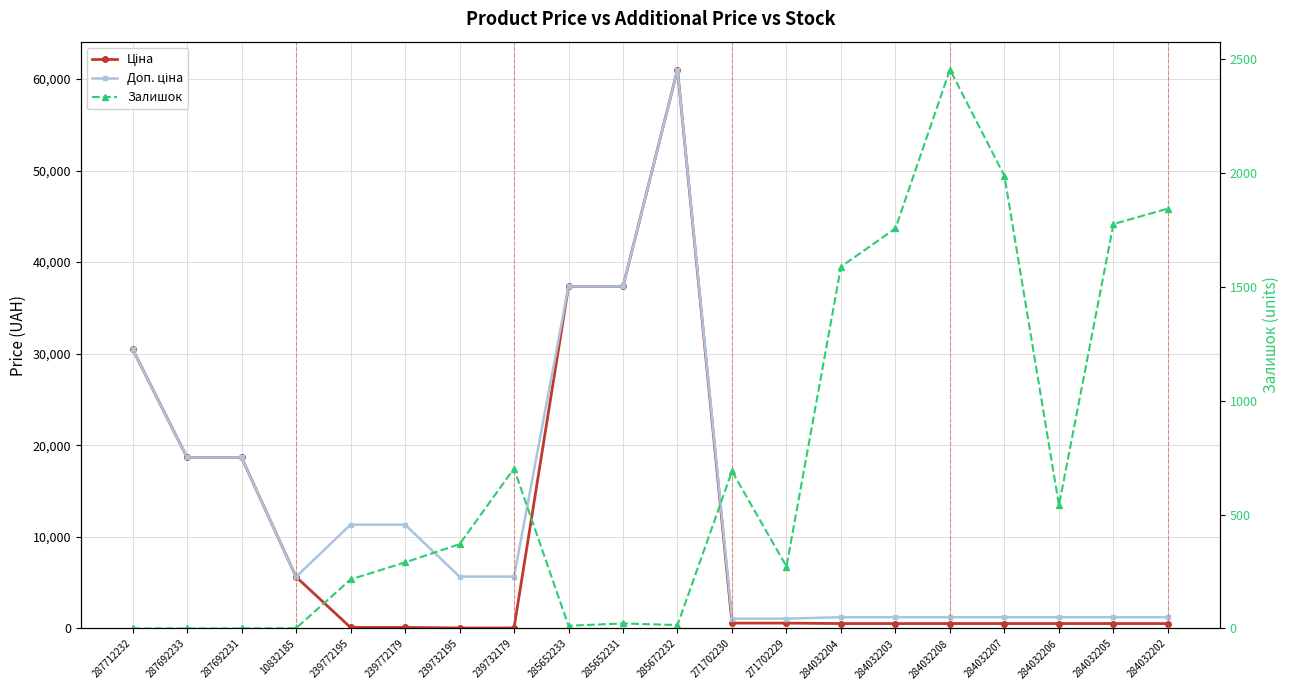

Where is Ціна nearest to the value 30540?

287712232